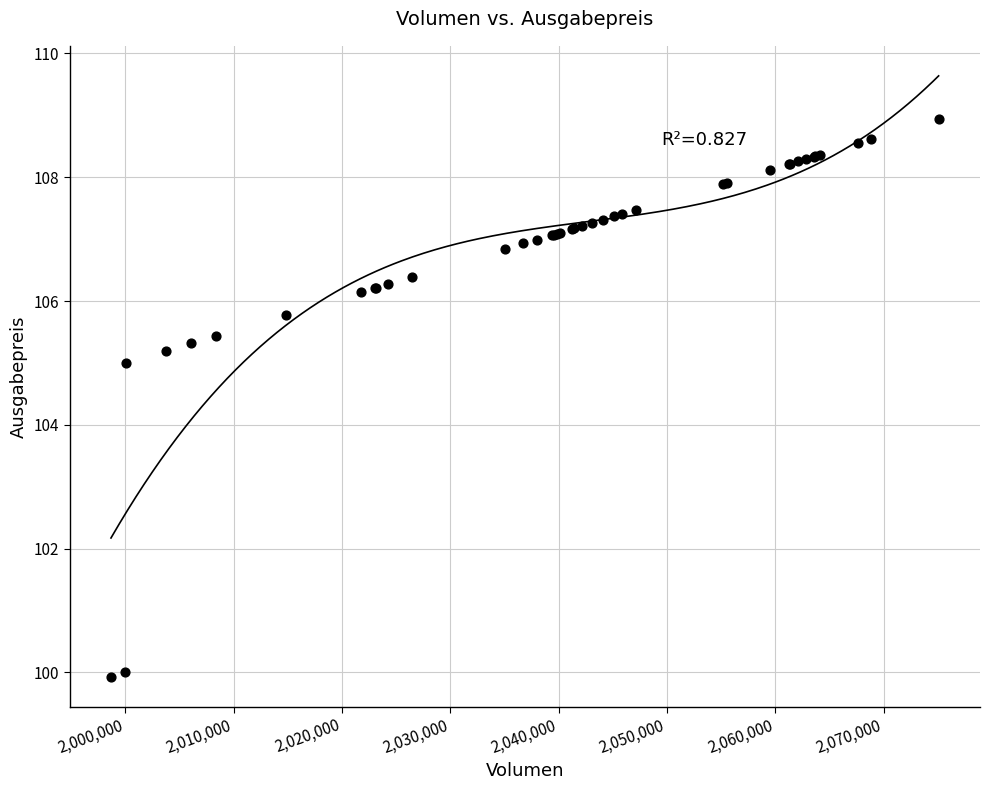

What Y value in the scatter plot is closest to 104?

105.0